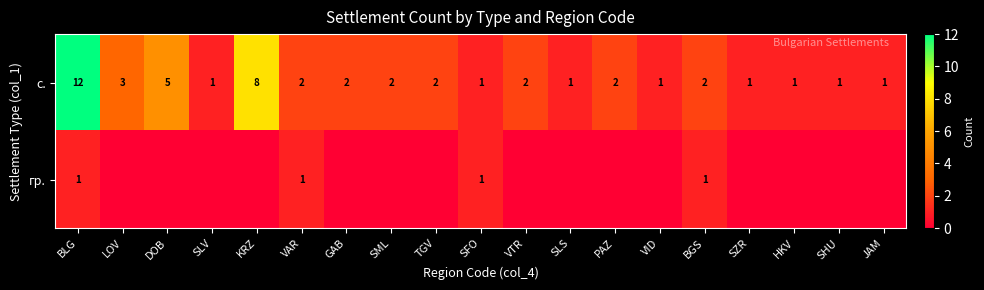

Where is с. nearest to the value 6?

DOB